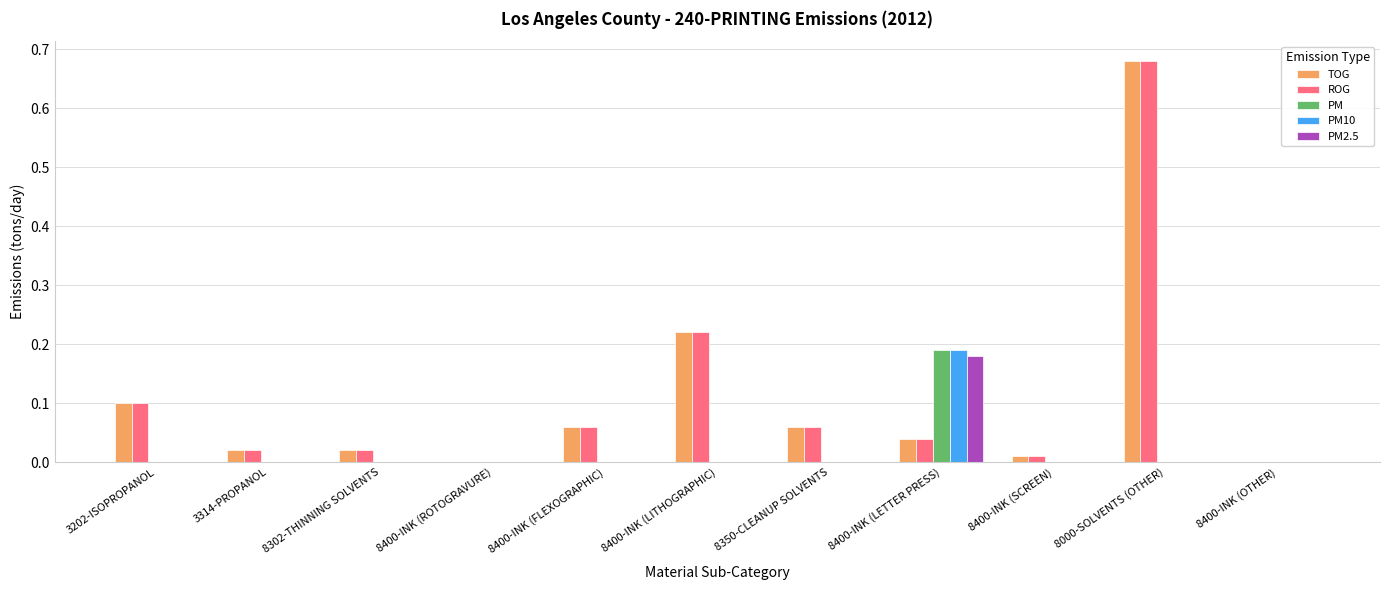

How many PM2.5 values are between 0 and 1?

11